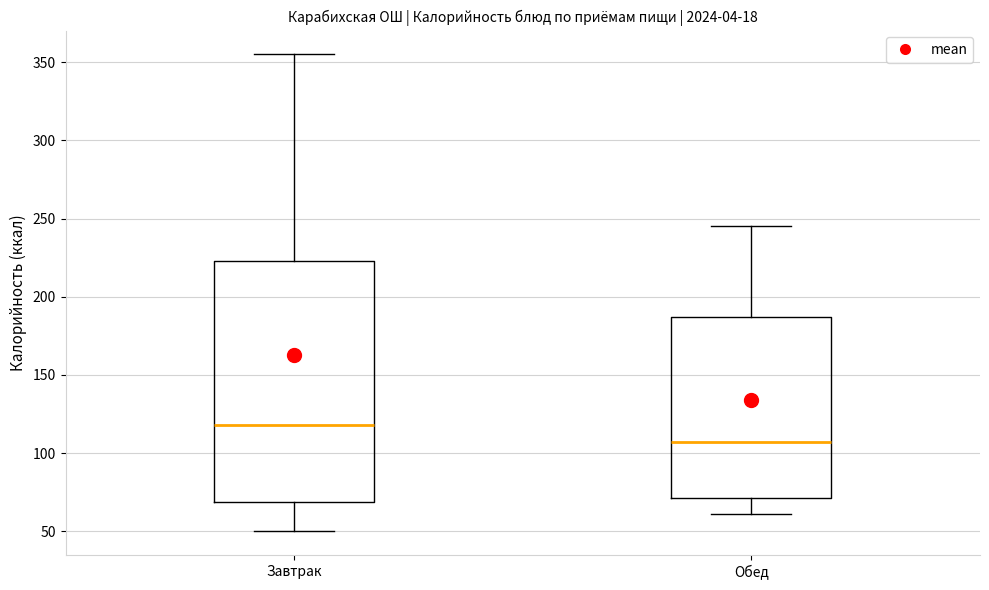

Where does the lower whisker of the box for Завтрак end on the y-axis? The values are not printed on the chart, so give them approximately, as read against the axis.

50